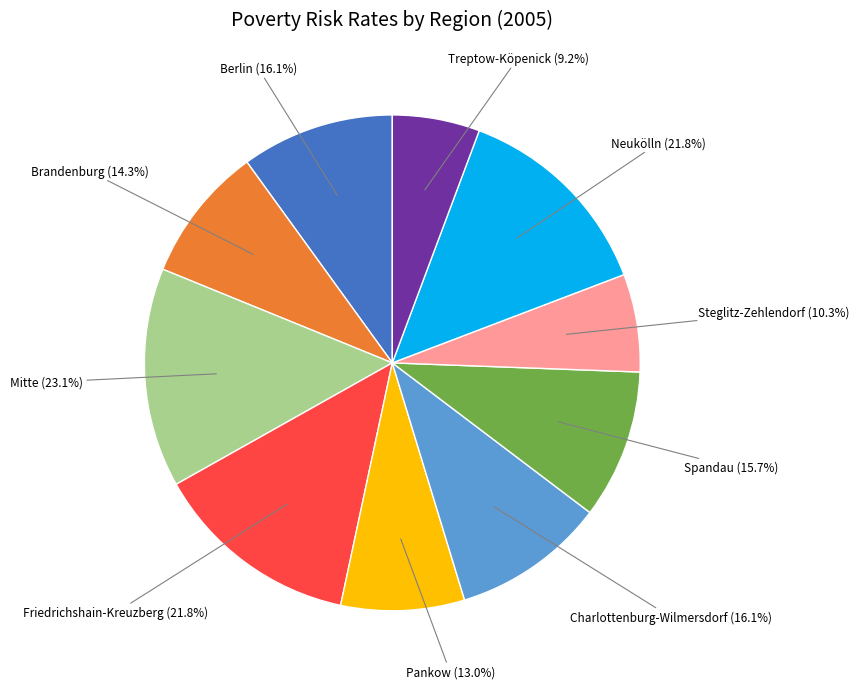

To the nearest percent, what portion does Treptow-Köpenick represent?

6%